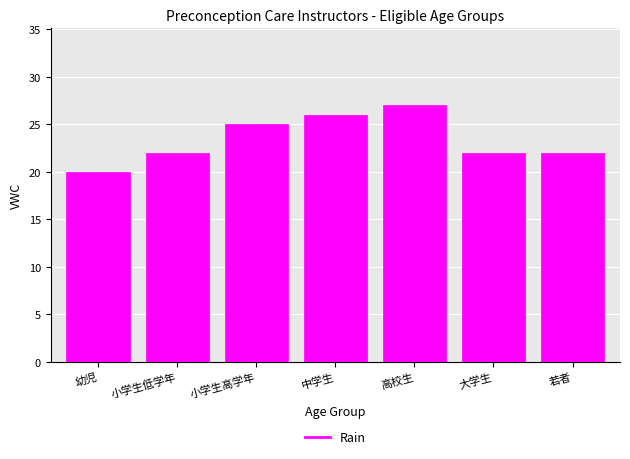

Reading left to right, list all the values displayed in this chart.

幼児=20	小学生低学年=22	小学生高学年=25	中学生=26	高校生=27	大学生=22	若者=22